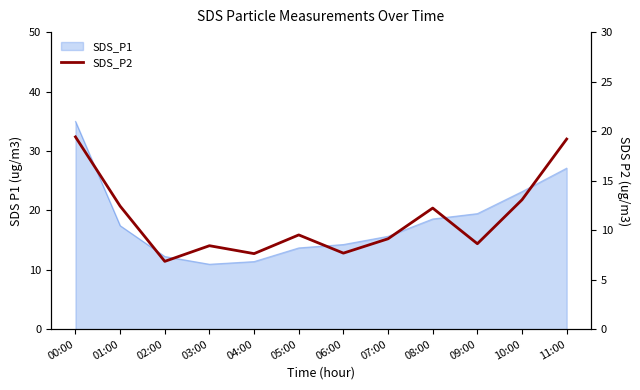

How many interior local valleys (lower than both neighbors) does the data have?

4